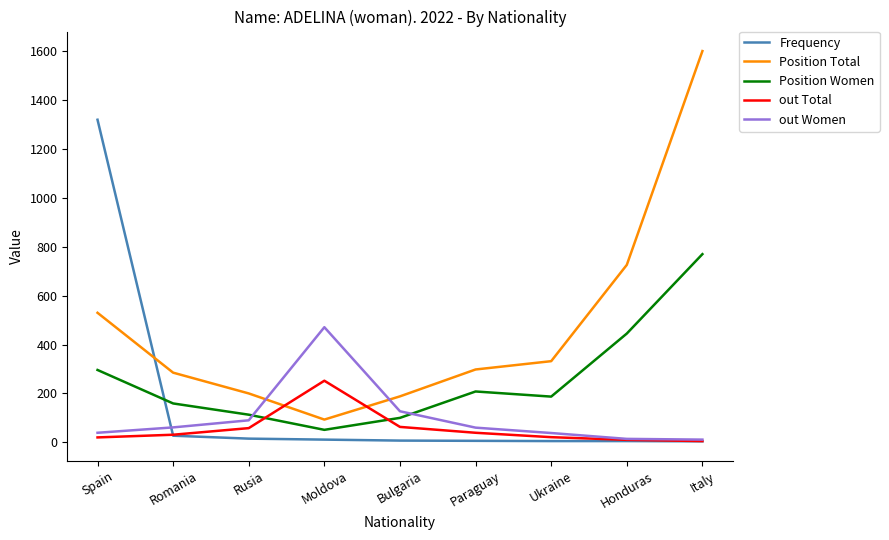

What is the difference between the maximum and minimum values in the out Total series?

247